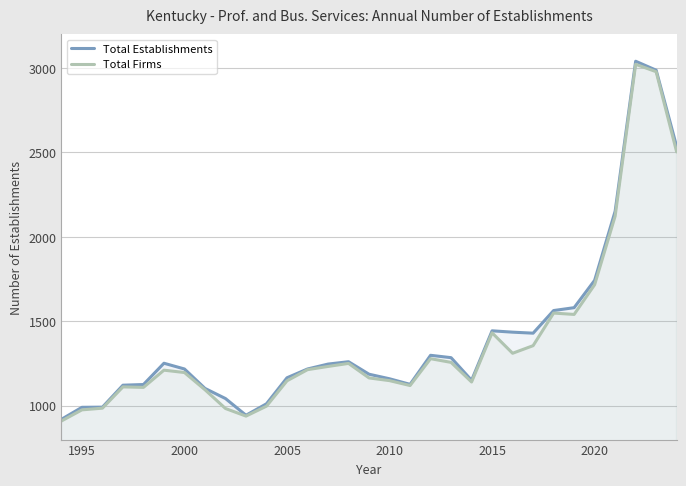

What is the maximum value shown in the chart?

3040